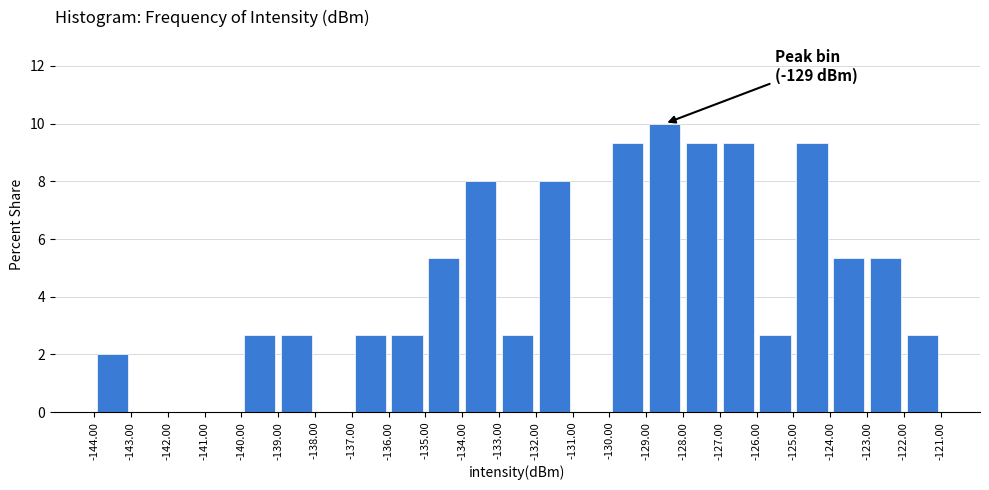

Over which range of the x-axis is the bar tallest?

-129.00 to -128.00